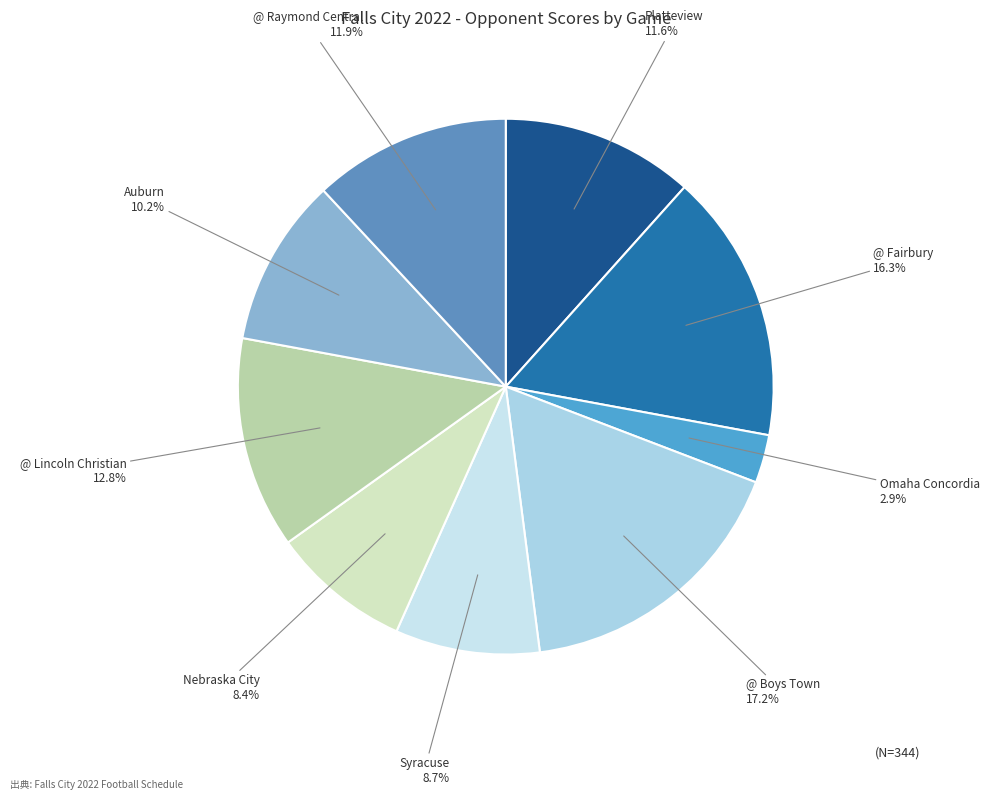

Which has a higher value, Syracuse or @ Raymond Central?

@ Raymond Central